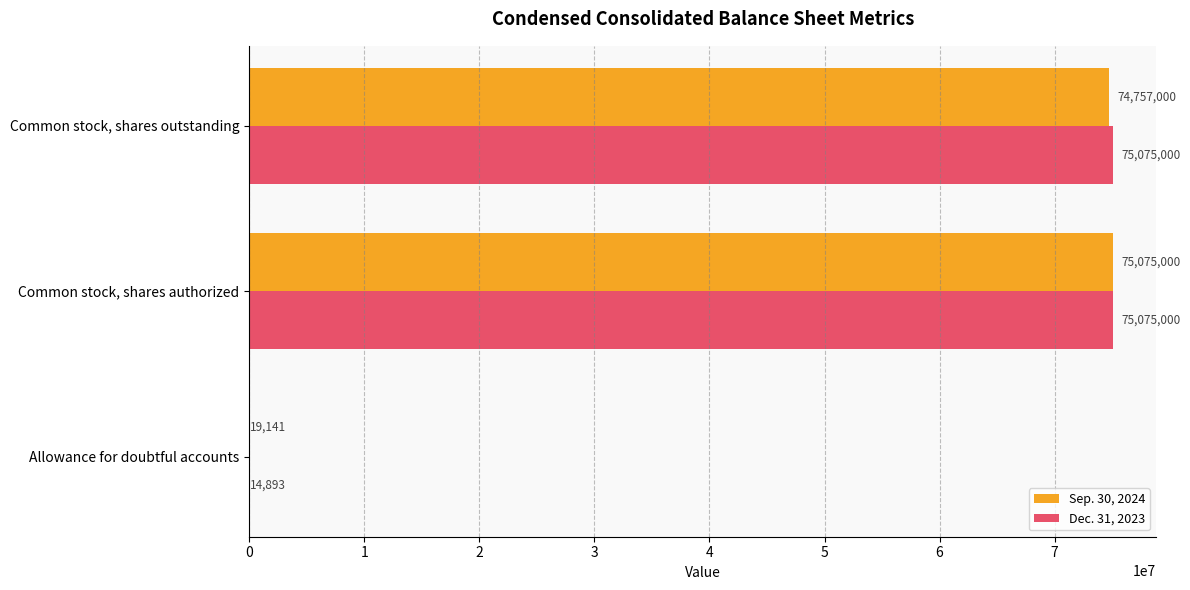

Which series changed the most between Allowance for doubtful accounts and Common stock, shares authorized?

Dec. 31, 2023